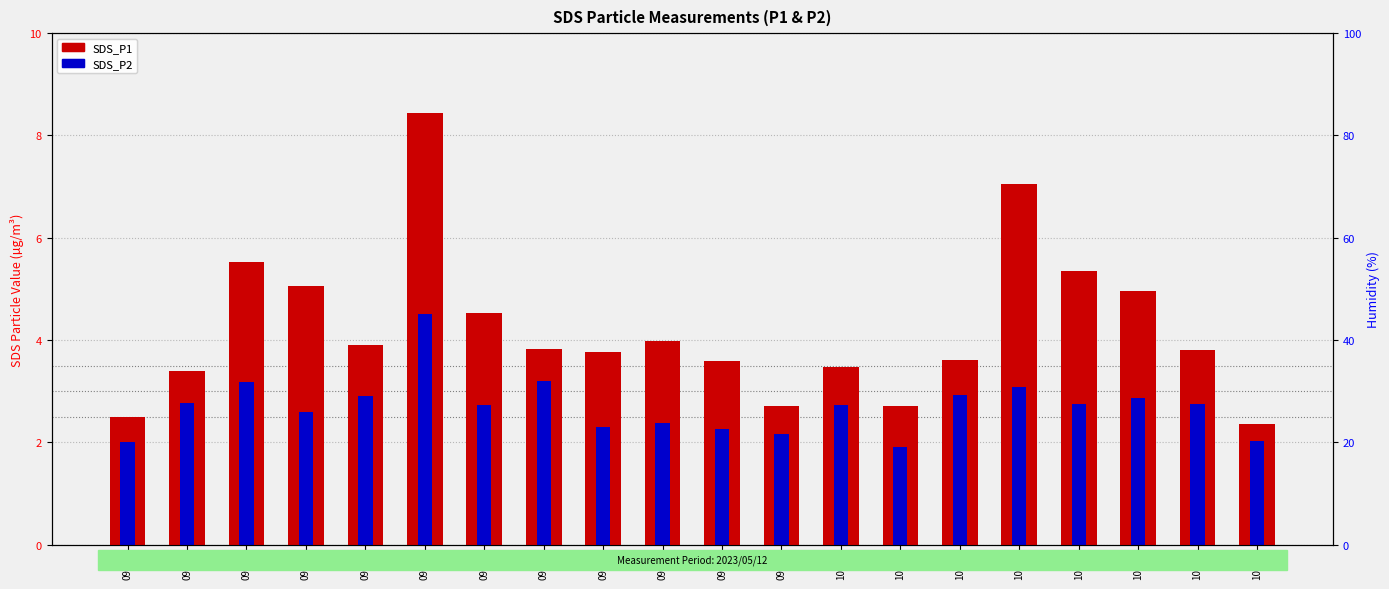

True or false: SDS_P2 has a value of 7.8 at 09:44.

False